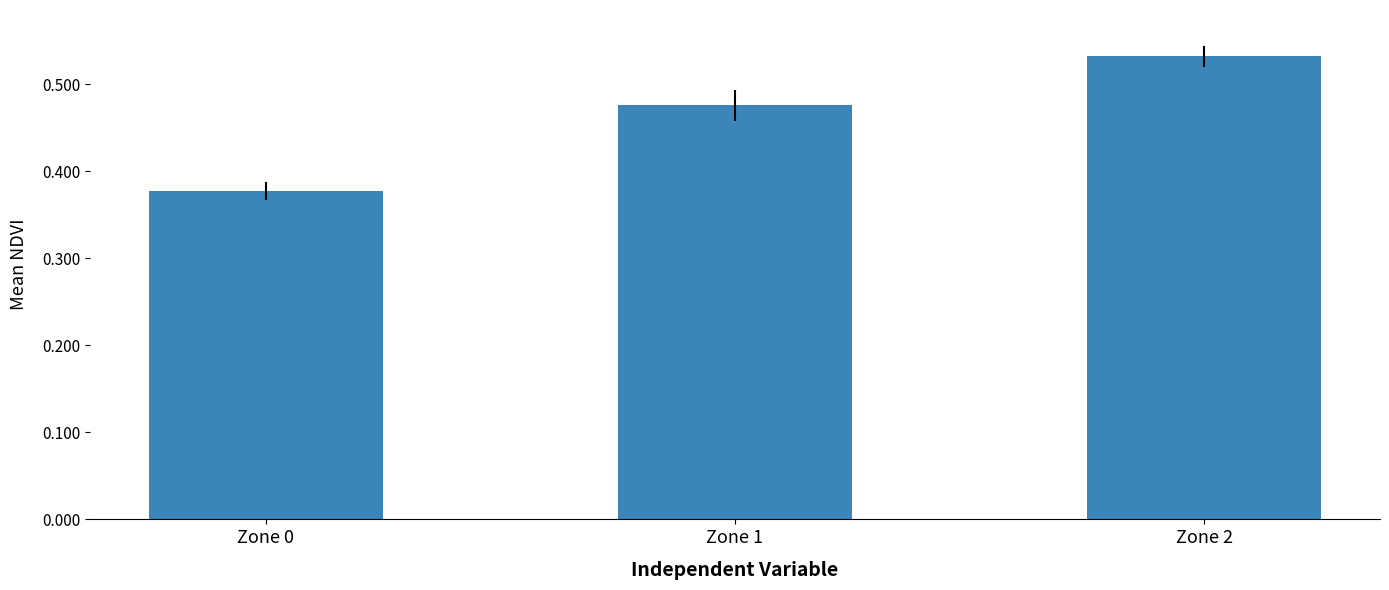

Where is the data nearest to the value 0?

Zone 0